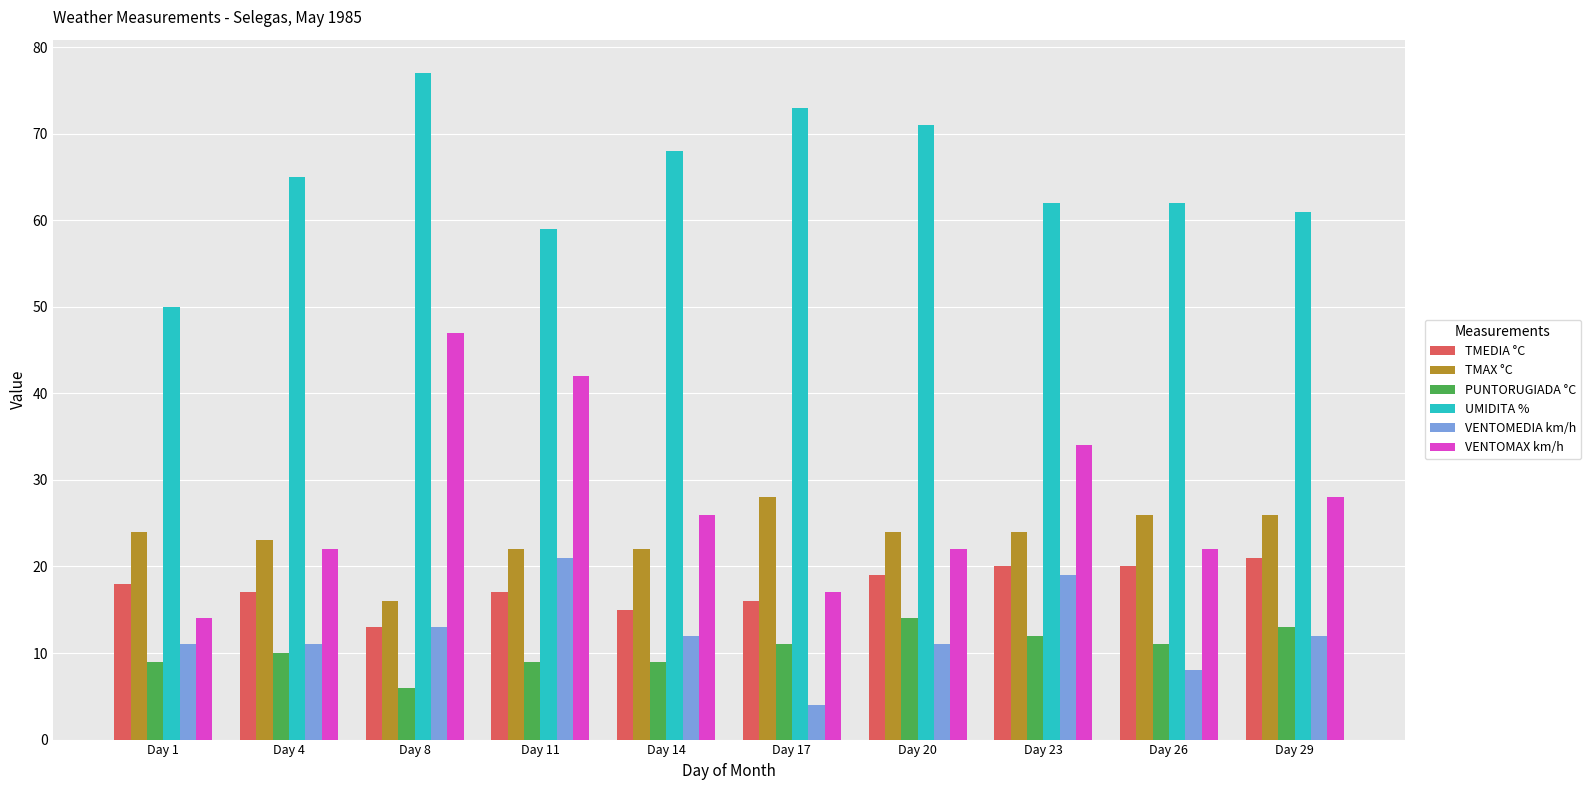

How many bars are there in each group?

6